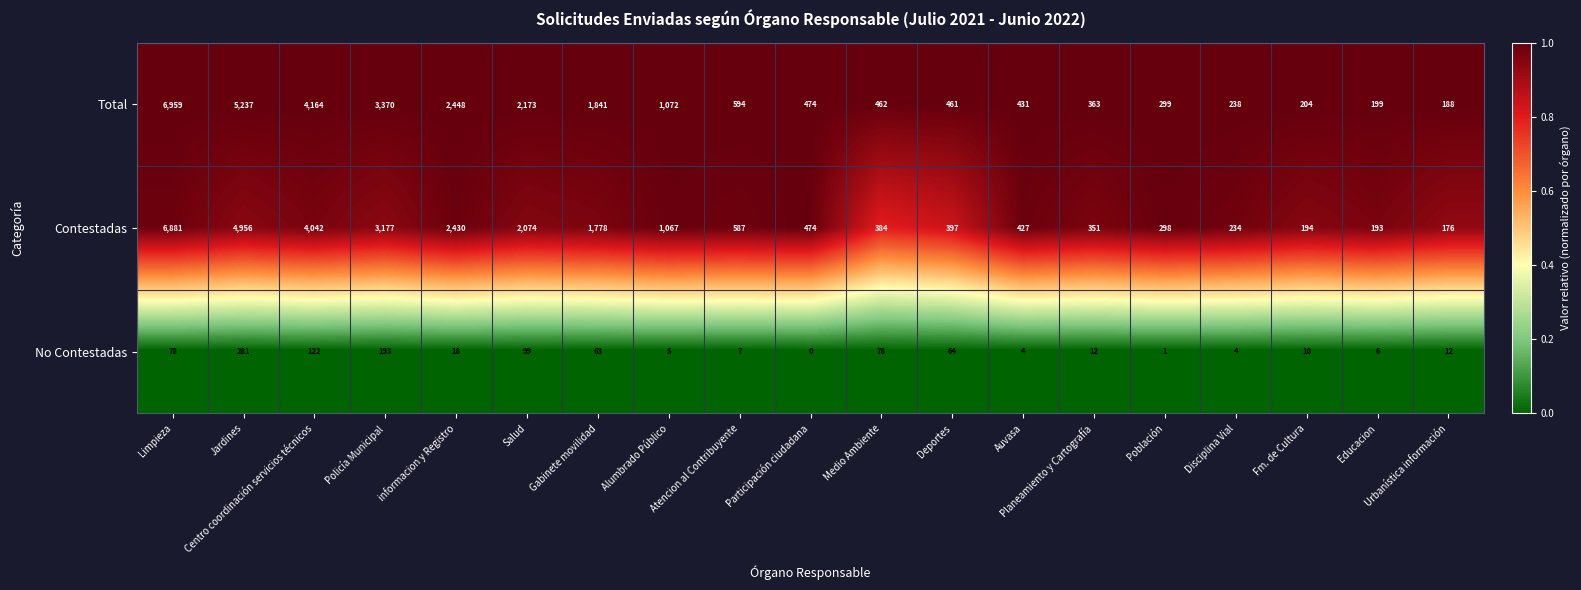

Is it true that Contestadas equals 69 at Población?

False